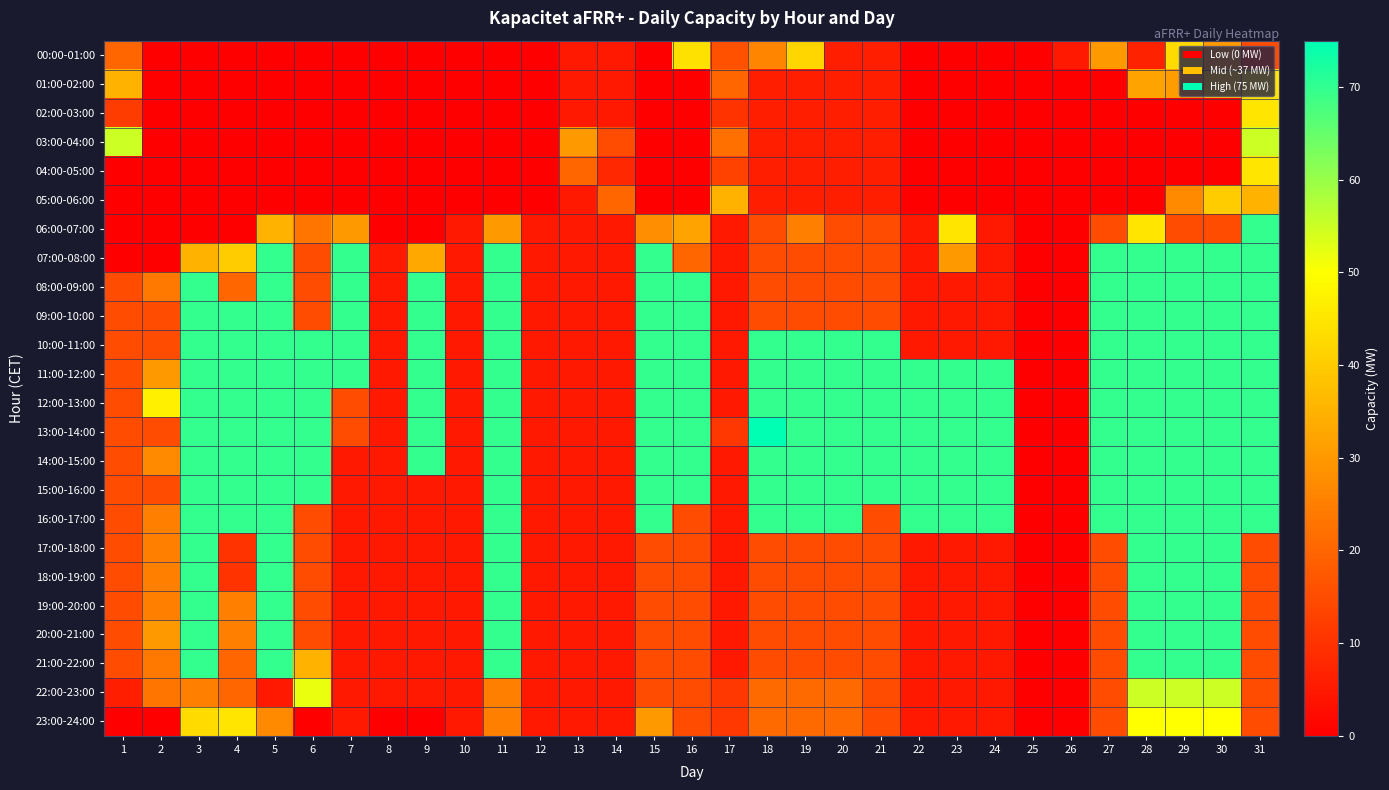

Reading right to left, transcribe all the data shown in this chart.

00:00-01:00: 31=15	30=30	29=43	28=7	27=30	26=5	25=0	24=0	23=0	22=0	21=6	20=6	19=42	18=26	17=16	16=44	15=0	14=5	13=5	12=0	11=0	10=0	9=0	8=0	7=0	6=0	5=0	4=0	3=0	2=0	1=20
01:00-02:00: 31=45	30=40	29=31	28=32	27=0	26=0	25=0	24=0	23=0	22=0	21=6	20=6	19=6	18=6	17=20	16=0	15=0	14=5	13=5	12=0	11=0	10=0	9=0	8=0	7=0	6=0	5=0	4=0	3=0	2=0	1=35
02:00-03:00: 31=45	30=0	29=0	28=0	27=0	26=0	25=0	24=0	23=0	22=0	21=6	20=6	19=6	18=6	17=10	16=0	15=0	14=5	13=5	12=0	11=0	10=0	9=0	8=0	7=0	6=0	5=0	4=0	3=0	2=0	1=12
03:00-04:00: 31=55	30=0	29=0	28=0	27=0	26=0	25=0	24=0	23=0	22=0	21=6	20=6	19=6	18=6	17=22	16=0	15=0	14=15	13=30	12=0	11=0	10=0	9=0	8=0	7=0	6=0	5=0	4=0	3=0	2=0	1=55
04:00-05:00: 31=45	30=0	29=0	28=0	27=0	26=0	25=0	24=0	23=0	22=0	21=6	20=6	19=6	18=6	17=13	16=0	15=0	14=8	13=20	12=0	11=0	10=0	9=0	8=0	7=0	6=0	5=0	4=0	3=0	2=0	1=0
05:00-06:00: 31=35	30=40	29=27	28=0	27=0	26=0	25=0	24=0	23=0	22=0	21=6	20=6	19=6	18=6	17=35	16=0	15=0	14=20	13=5	12=0	11=0	10=0	9=0	8=0	7=0	6=0	5=0	4=0	3=0	2=0	1=0
06:00-07:00: 31=70	30=15	29=15	28=45	27=15	26=0	25=0	24=5	23=45	22=5	21=15	20=15	19=25	18=15	17=5	16=32	15=28	14=5	13=5	12=5	11=30	10=5	9=0	8=0	7=30	6=23	5=35	4=0	3=0	2=0	1=0
07:00-08:00: 31=70	30=70	29=70	28=70	27=70	26=0	25=0	24=5	23=30	22=5	21=15	20=15	19=15	18=15	17=5	16=20	15=70	14=5	13=5	12=5	11=70	10=5	9=33	8=5	7=70	6=15	5=70	4=40	3=35	2=0	1=0
08:00-09:00: 31=70	30=70	29=70	28=70	27=70	26=0	25=0	24=5	23=5	22=5	21=15	20=15	19=15	18=15	17=5	16=70	15=70	14=5	13=5	12=5	11=70	10=5	9=70	8=5	7=70	6=15	5=70	4=20	3=70	2=24	1=15
09:00-10:00: 31=70	30=70	29=70	28=70	27=70	26=0	25=0	24=5	23=5	22=5	21=15	20=15	19=15	18=15	17=5	16=70	15=70	14=5	13=5	12=5	11=70	10=5	9=70	8=5	7=70	6=15	5=70	4=70	3=70	2=15	1=15
10:00-11:00: 31=70	30=70	29=70	28=70	27=70	26=0	25=0	24=5	23=5	22=5	21=70	20=70	19=70	18=70	17=5	16=70	15=70	14=5	13=5	12=5	11=70	10=5	9=70	8=5	7=70	6=70	5=70	4=70	3=70	2=15	1=15
11:00-12:00: 31=70	30=70	29=70	28=70	27=70	26=0	25=0	24=70	23=70	22=70	21=70	20=70	19=70	18=70	17=5	16=70	15=70	14=5	13=5	12=5	11=70	10=5	9=70	8=5	7=70	6=70	5=70	4=70	3=70	2=30	1=15
12:00-13:00: 31=70	30=70	29=70	28=70	27=70	26=0	25=0	24=70	23=70	22=70	21=70	20=70	19=70	18=70	17=5	16=70	15=70	14=5	13=5	12=5	11=70	10=5	9=70	8=5	7=15	6=70	5=70	4=70	3=70	2=47	1=15
13:00-14:00: 31=70	30=70	29=70	28=70	27=70	26=0	25=0	24=70	23=70	22=70	21=70	20=70	19=70	18=75	17=11	16=70	15=70	14=5	13=5	12=5	11=70	10=5	9=70	8=5	7=15	6=70	5=70	4=70	3=70	2=15	1=15
14:00-15:00: 31=70	30=70	29=70	28=70	27=70	26=0	25=0	24=70	23=70	22=70	21=70	20=70	19=70	18=70	17=5	16=70	15=70	14=5	13=5	12=5	11=70	10=5	9=70	8=5	7=5	6=70	5=70	4=70	3=70	2=27	1=15
15:00-16:00: 31=70	30=70	29=70	28=70	27=70	26=0	25=0	24=70	23=70	22=70	21=70	20=70	19=70	18=70	17=5	16=70	15=70	14=5	13=5	12=5	11=70	10=5	9=5	8=5	7=5	6=70	5=70	4=70	3=70	2=15	1=15
16:00-17:00: 31=70	30=70	29=70	28=70	27=70	26=0	25=0	24=70	23=70	22=70	21=15	20=70	19=70	18=70	17=5	16=15	15=70	14=5	13=5	12=5	11=70	10=5	9=5	8=5	7=5	6=15	5=70	4=70	3=70	2=25	1=15
17:00-18:00: 31=15	30=70	29=70	28=70	27=15	26=0	25=0	24=5	23=5	22=5	21=15	20=15	19=15	18=15	17=5	16=15	15=15	14=5	13=5	12=5	11=70	10=5	9=5	8=5	7=5	6=15	5=70	4=10	3=70	2=25	1=15
18:00-19:00: 31=15	30=70	29=70	28=70	27=15	26=0	25=0	24=5	23=5	22=5	21=15	20=15	19=15	18=15	17=5	16=15	15=15	14=5	13=5	12=5	11=70	10=5	9=5	8=5	7=5	6=15	5=70	4=10	3=70	2=25	1=15
19:00-20:00: 31=15	30=70	29=70	28=70	27=15	26=0	25=0	24=5	23=5	22=5	21=15	20=15	19=15	18=15	17=5	16=15	15=15	14=5	13=5	12=5	11=70	10=5	9=5	8=5	7=5	6=15	5=70	4=25	3=70	2=25	1=15
20:00-21:00: 31=15	30=70	29=70	28=70	27=15	26=0	25=0	24=5	23=5	22=5	21=15	20=15	19=15	18=15	17=5	16=15	15=15	14=5	13=5	12=5	11=70	10=5	9=5	8=5	7=5	6=15	5=70	4=25	3=70	2=30	1=15
21:00-22:00: 31=15	30=70	29=70	28=70	27=15	26=0	25=0	24=5	23=5	22=5	21=15	20=15	19=15	18=15	17=5	16=15	15=15	14=5	13=5	12=5	11=70	10=5	9=5	8=5	7=5	6=35	5=70	4=20	3=70	2=24	1=15
22:00-23:00: 31=15	30=55	29=55	28=55	27=15	26=0	25=0	24=5	23=5	22=5	21=15	20=21	19=21	18=21	17=11	16=15	15=15	14=5	13=5	12=5	11=25	10=5	9=5	8=5	7=5	6=52	5=5	4=20	3=25	2=23	1=6
23:00-24:00: 31=15	30=50	29=50	28=50	27=15	26=0	25=0	24=5	23=5	22=5	21=15	20=21	19=21	18=21	17=11	16=15	15=30	14=5	13=5	12=5	11=25	10=5	9=0	8=0	7=5	6=0	5=27	4=45	3=43	2=0	1=0